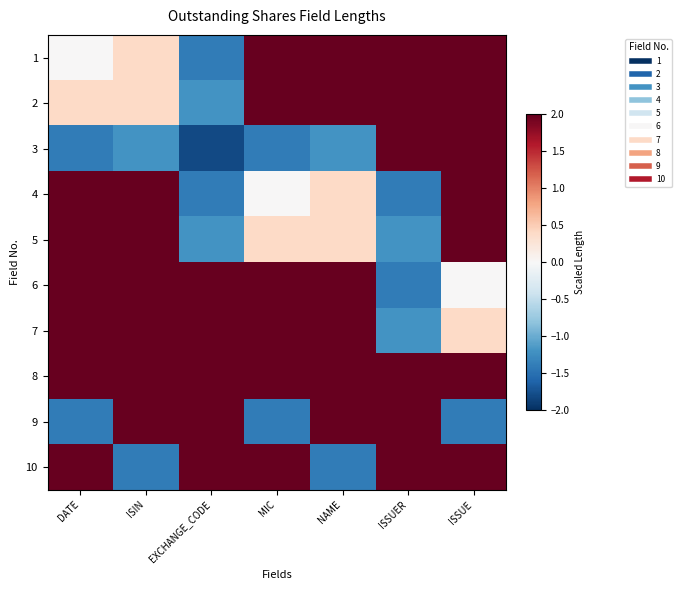

Reading left to right, transcribe all the data shown in this chart.

1: DATE=0.0	ISIN=0.4	EXCHANGE_CODE=-1.4	MIC=2.0	NAME=2.0	ISSUER=2.0	ISSUE=2.0
2: DATE=0.4	ISIN=0.4	EXCHANGE_CODE=-1.2	MIC=2.0	NAME=2.0	ISSUER=2.0	ISSUE=2.0
3: DATE=-1.4	ISIN=-1.2	EXCHANGE_CODE=-1.8	MIC=-1.4	NAME=-1.2	ISSUER=2.0	ISSUE=2.0
4: DATE=2.0	ISIN=2.0	EXCHANGE_CODE=-1.4	MIC=0.0	NAME=0.4	ISSUER=-1.4	ISSUE=2.0
5: DATE=2.0	ISIN=2.0	EXCHANGE_CODE=-1.2	MIC=0.4	NAME=0.4	ISSUER=-1.2	ISSUE=2.0
6: DATE=2.0	ISIN=2.0	EXCHANGE_CODE=2.0	MIC=2.0	NAME=2.0	ISSUER=-1.4	ISSUE=0.0
7: DATE=2.0	ISIN=2.0	EXCHANGE_CODE=2.0	MIC=2.0	NAME=2.0	ISSUER=-1.2	ISSUE=0.4
8: DATE=2.0	ISIN=2.0	EXCHANGE_CODE=2.0	MIC=2.0	NAME=2.0	ISSUER=2.0	ISSUE=2.0
9: DATE=-1.4	ISIN=2.0	EXCHANGE_CODE=2.0	MIC=-1.4	NAME=2.0	ISSUER=2.0	ISSUE=-1.4
10: DATE=2.0	ISIN=-1.4	EXCHANGE_CODE=2.0	MIC=2.0	NAME=-1.4	ISSUER=2.0	ISSUE=2.0